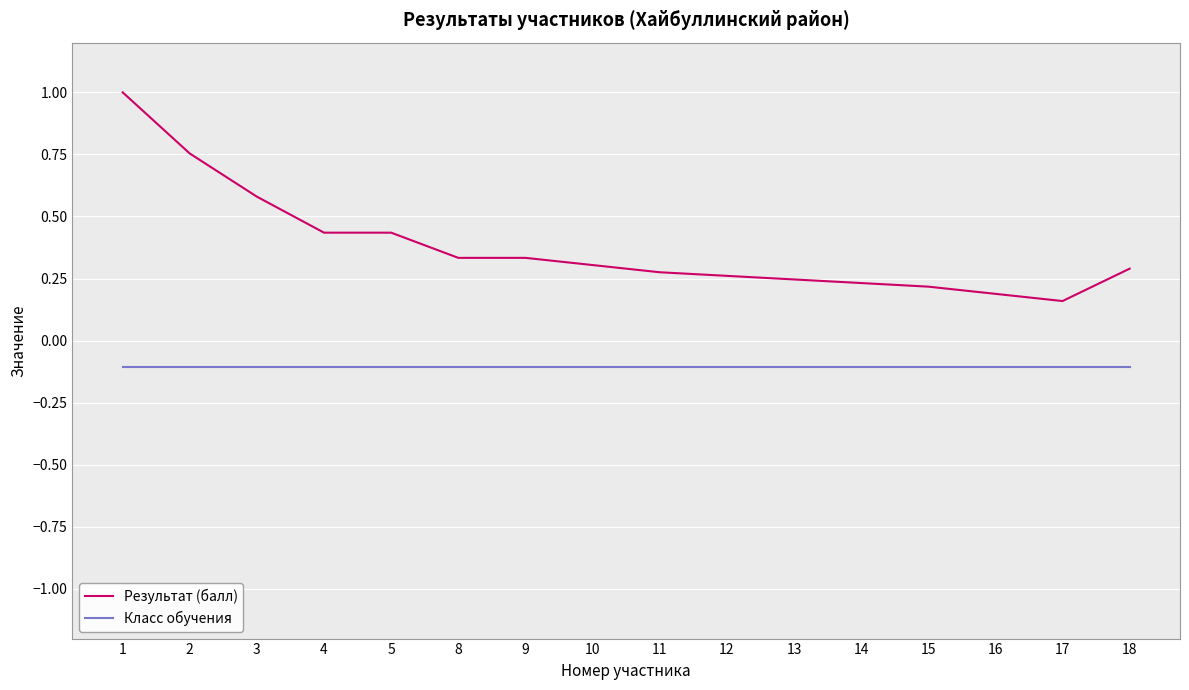

Which series has the largest range (max minus min)?

Результат (балл)